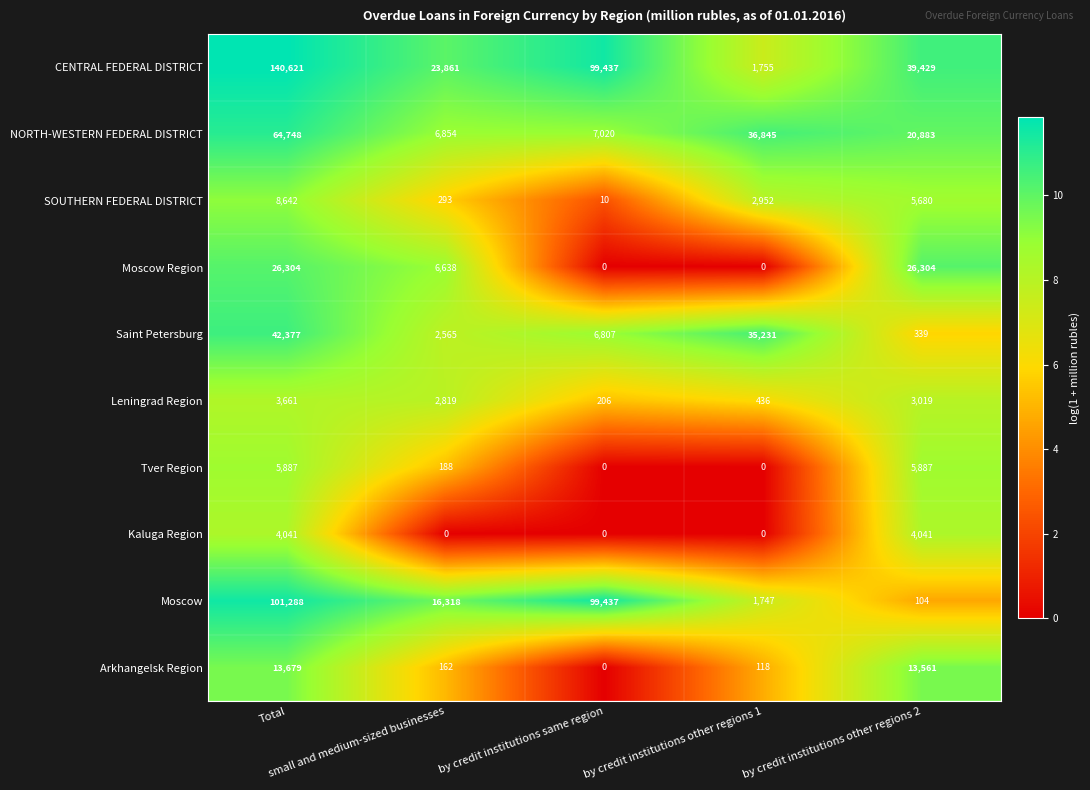

What is the minimum value for CENTRAL FEDERAL DISTRICT?

1755